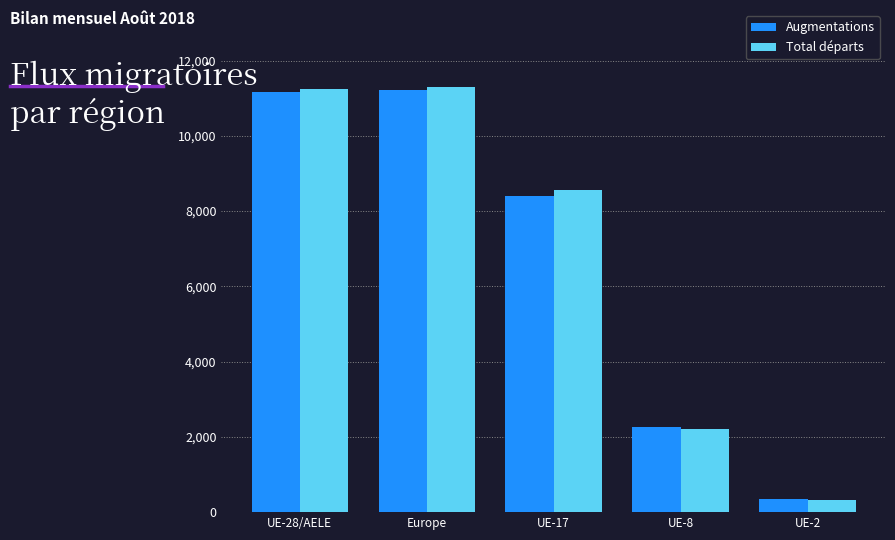

True or false: Augmentations has a value of 11224 at Europe.

True